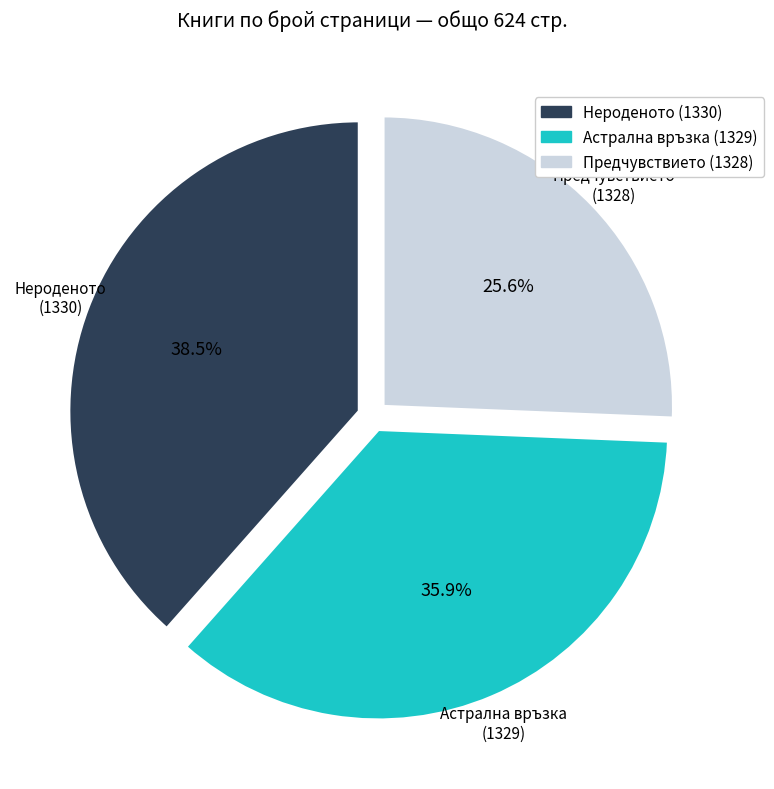

Rank the categories by value from lowest to highest.

Предчувствието (1328), Астрална връзка (1329), Нероденото (1330)